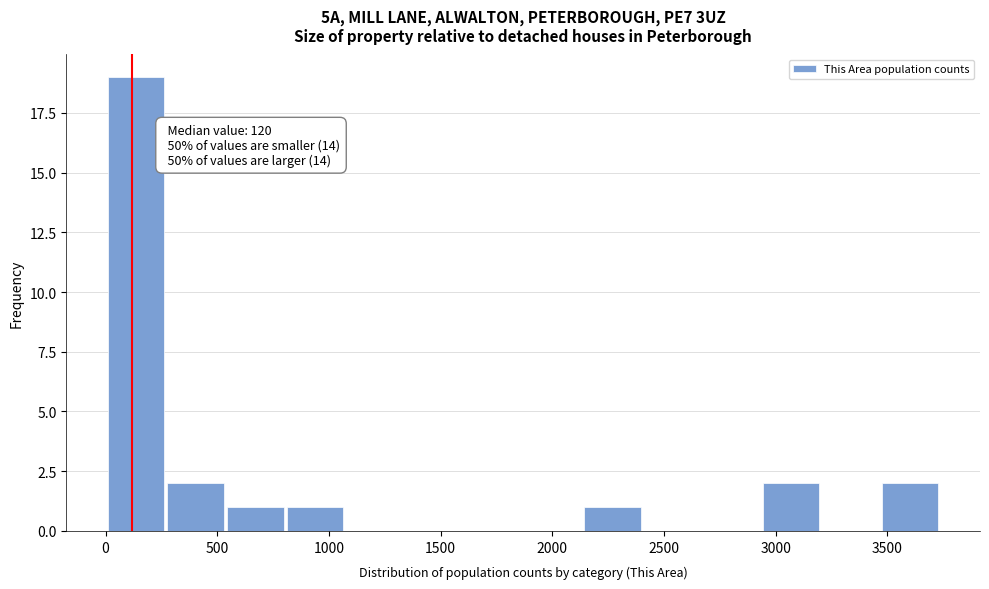

Over which range of the x-axis is the bar tallest?

0 to 250